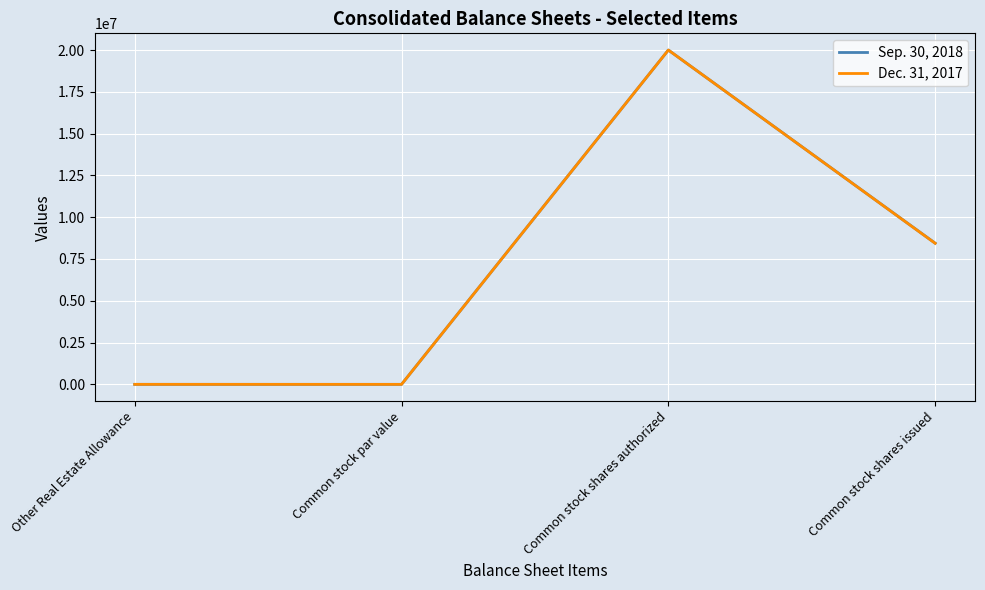

List the series in order of their overall mean, highest first.

Sep. 30, 2018, Dec. 31, 2017